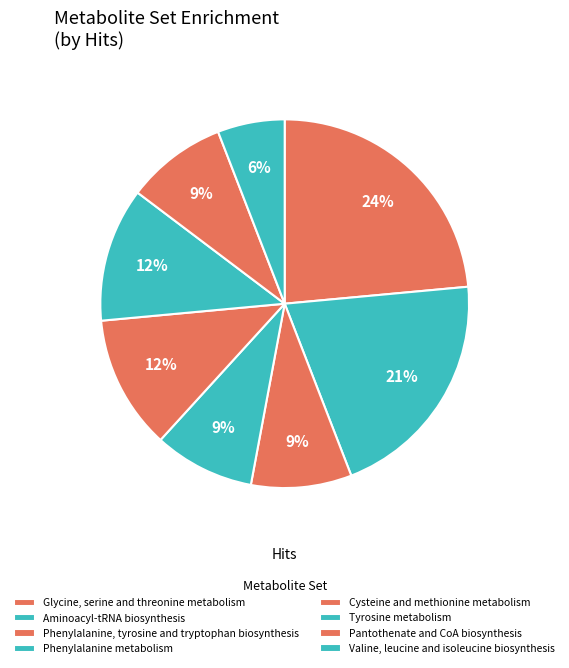

Count the number of slices in the pie.

8